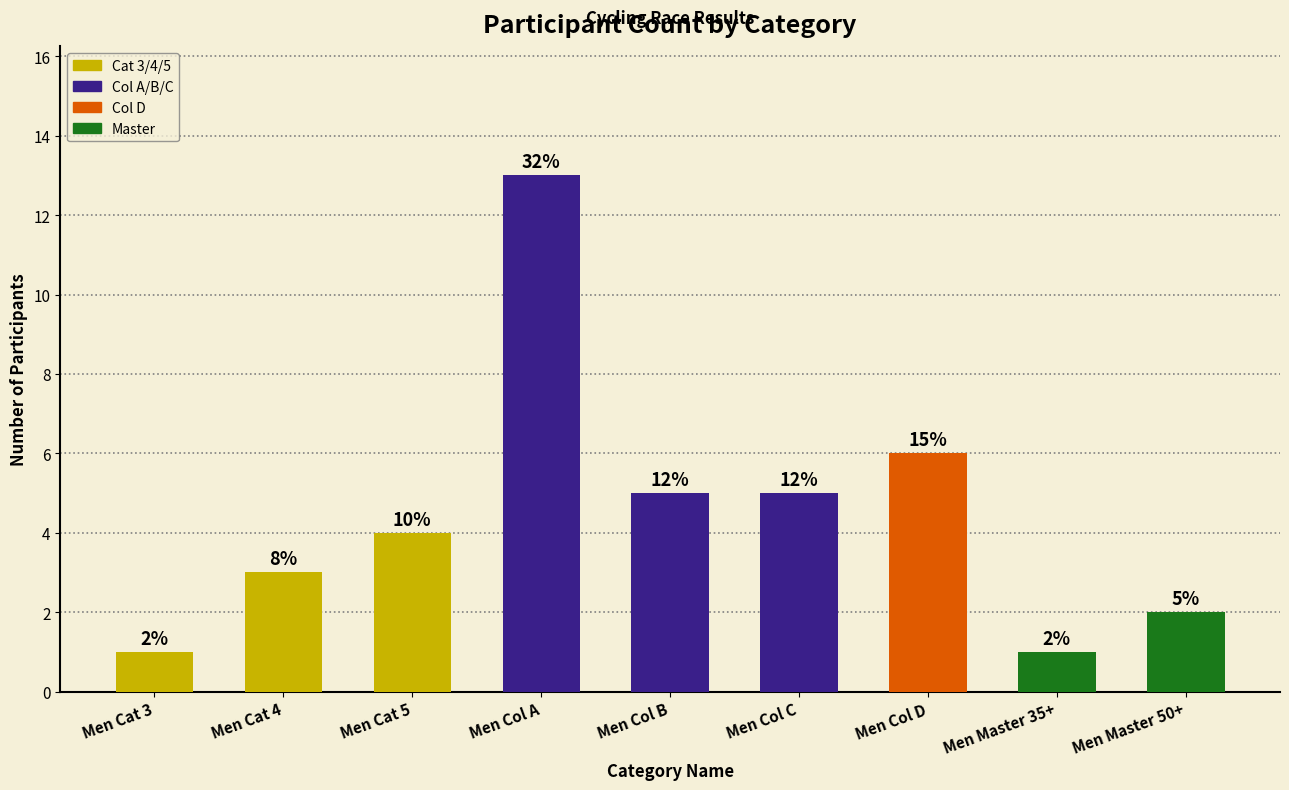

How many bars are there in total?

9